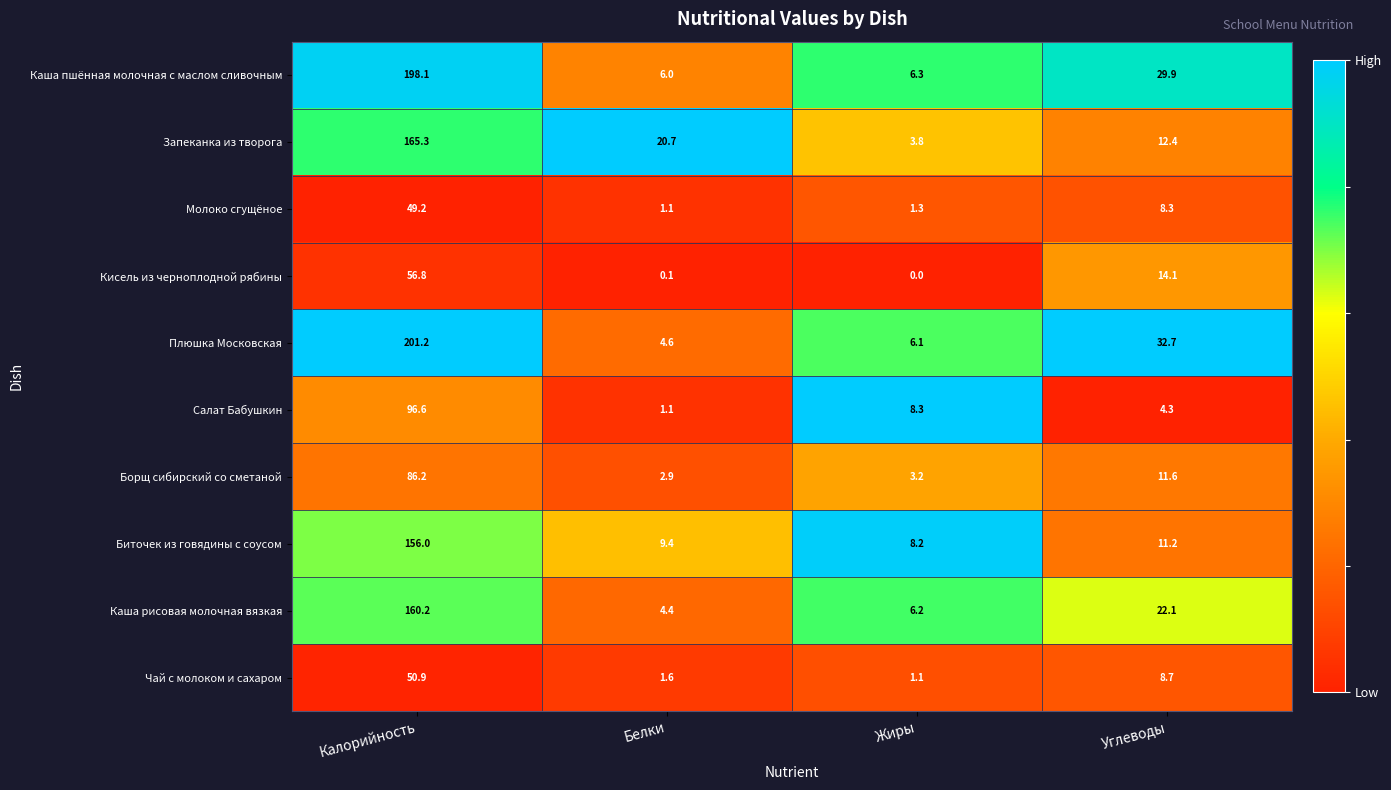

At how many categories does at least one series exceed 0?

4